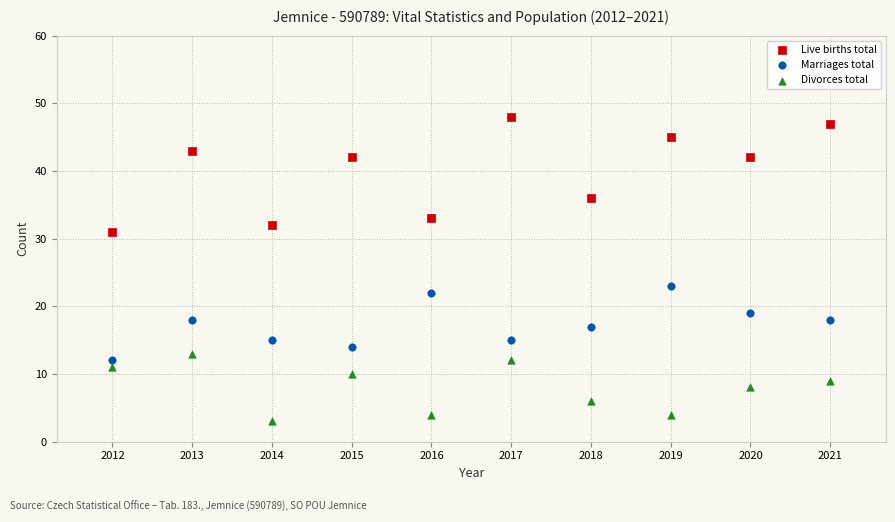

Which series has the widest spread of Y values?

Live births total